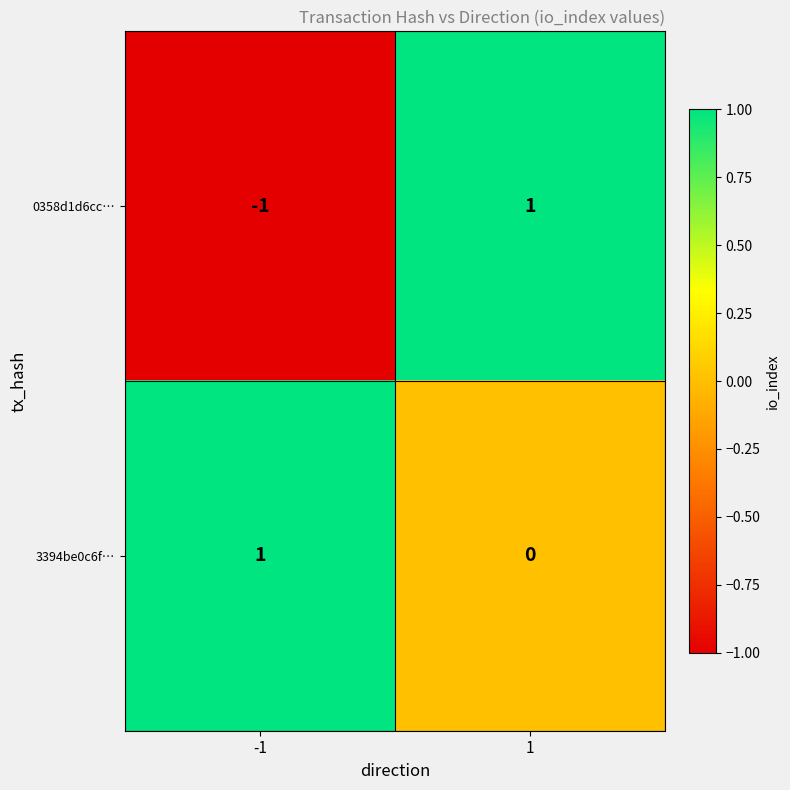

Which series has the largest range (max minus min)?

0358d1d6cc…